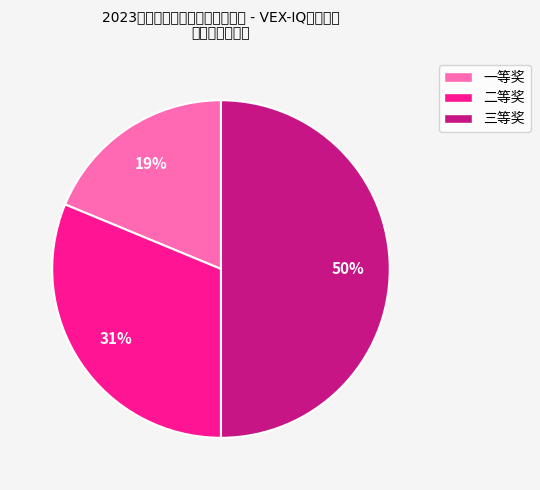

To the nearest percent, what percentage of the pie is 二等奖?

31%